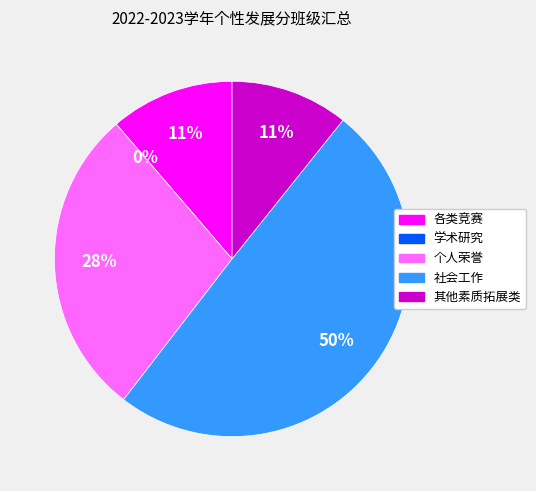

Does 各类竞赛 account for over 50% of the chart?

No